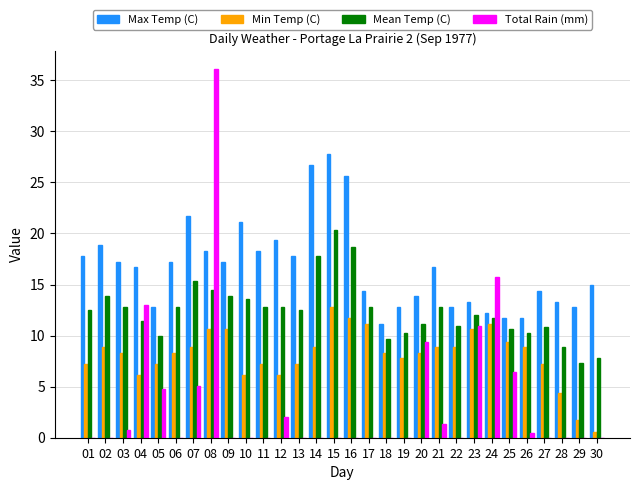

How many groups of bars are there?

30